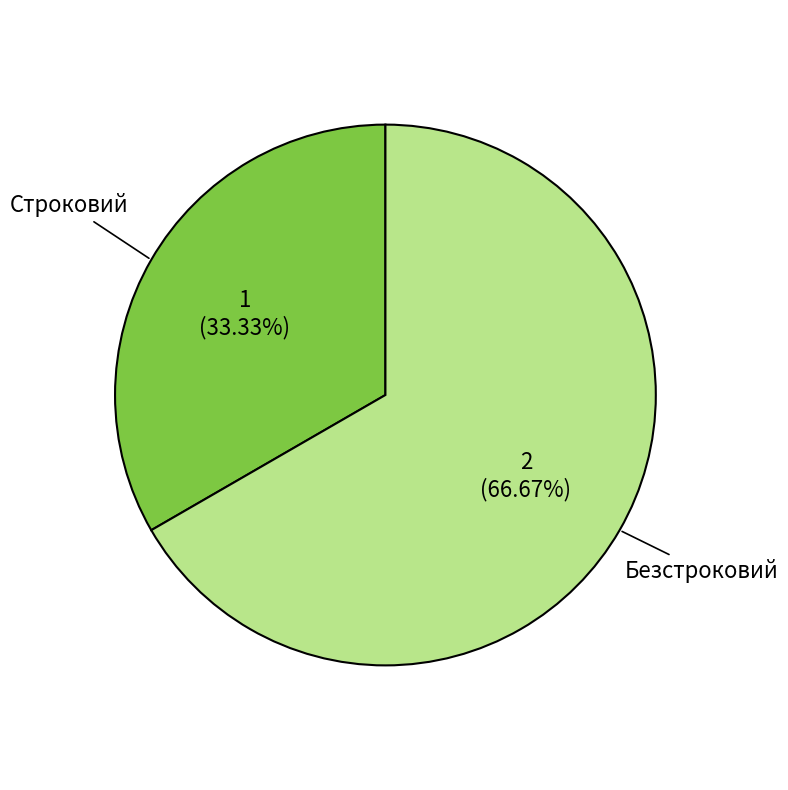

Is there any slice that represents more than half of the pie?

Yes